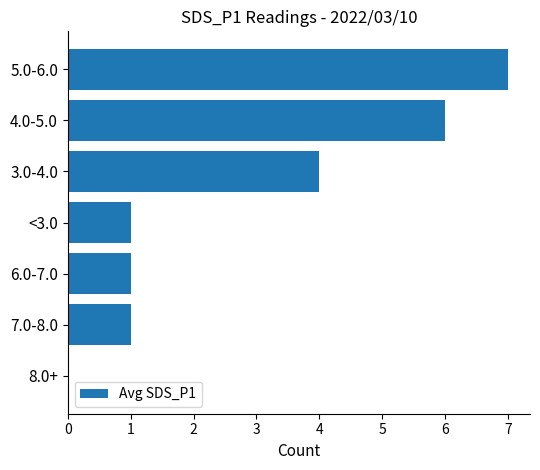

What is the sum of the values at 3.0-4.0 and 5.0-6.0?

11